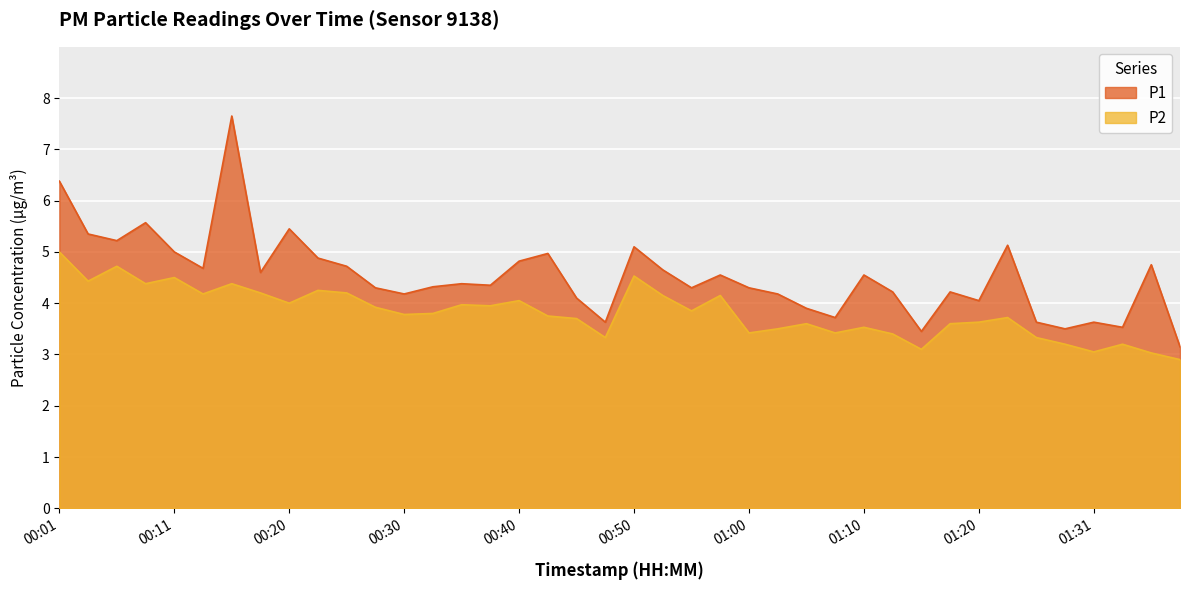

Count the number of categories in the chart.

40